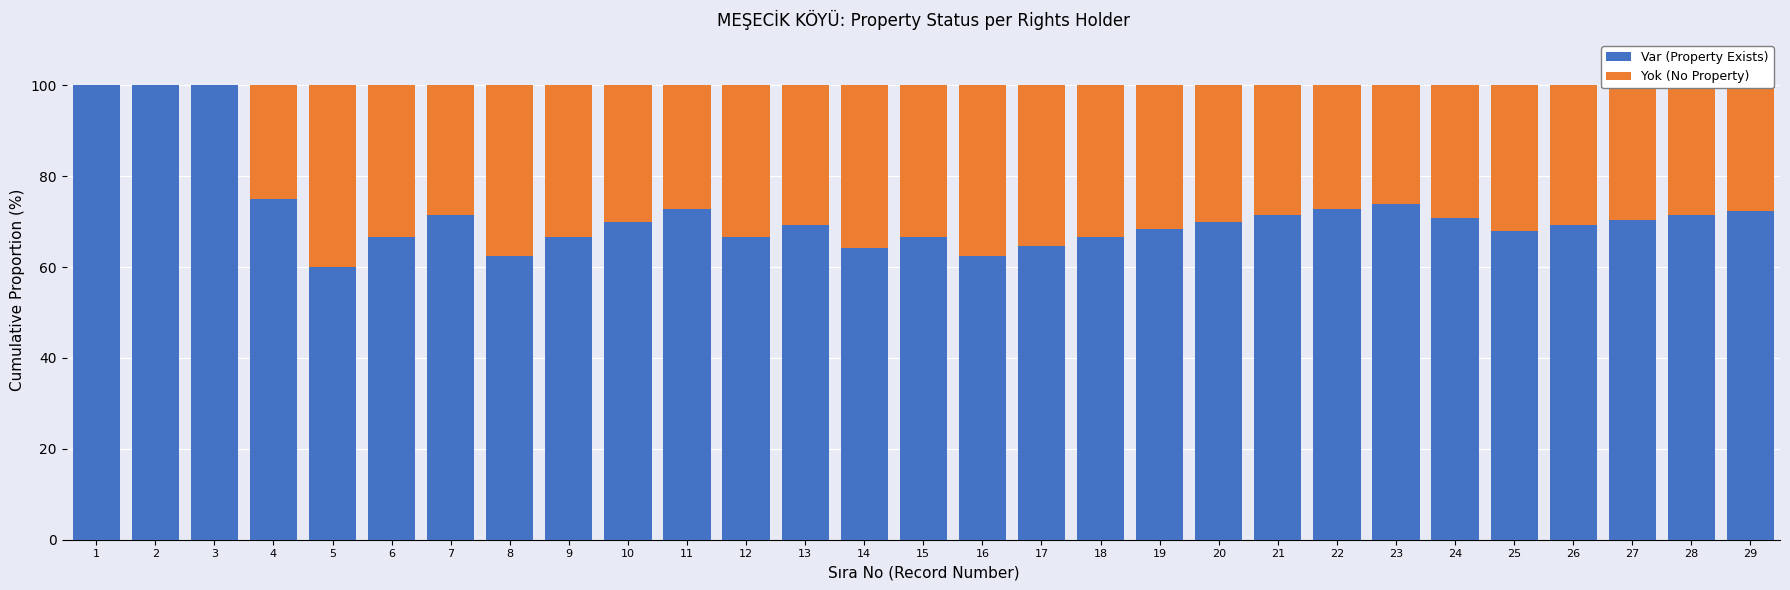

What is the total value across all series at 4?

100.0